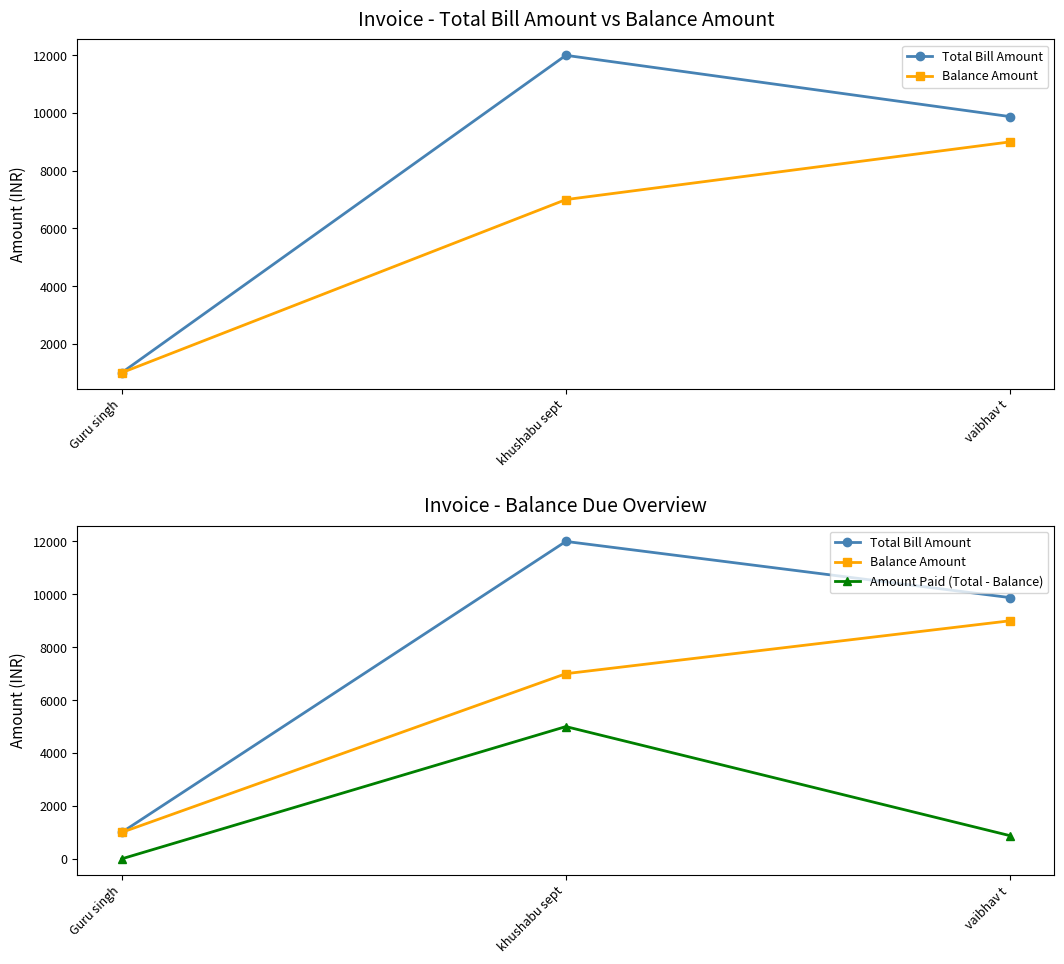

At which category is the sum across all series the highest?

khushabu sept